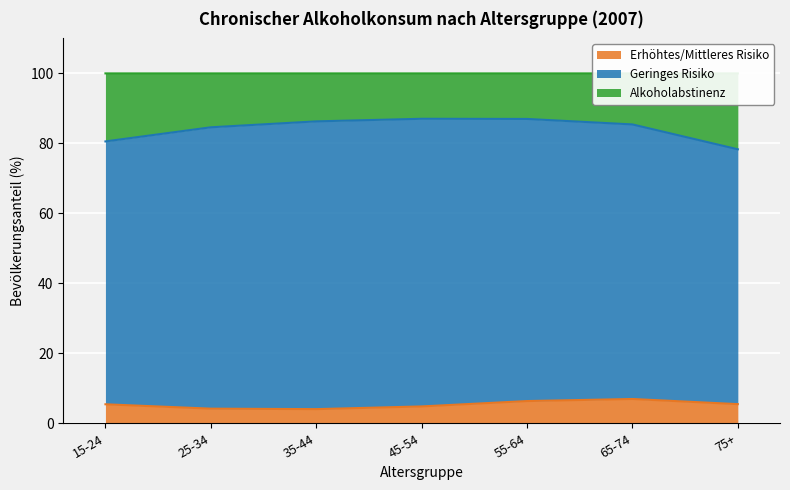

The Erhöhtes/Mittleres Risiko series shows 8.5 at 45-54. True or false?

False